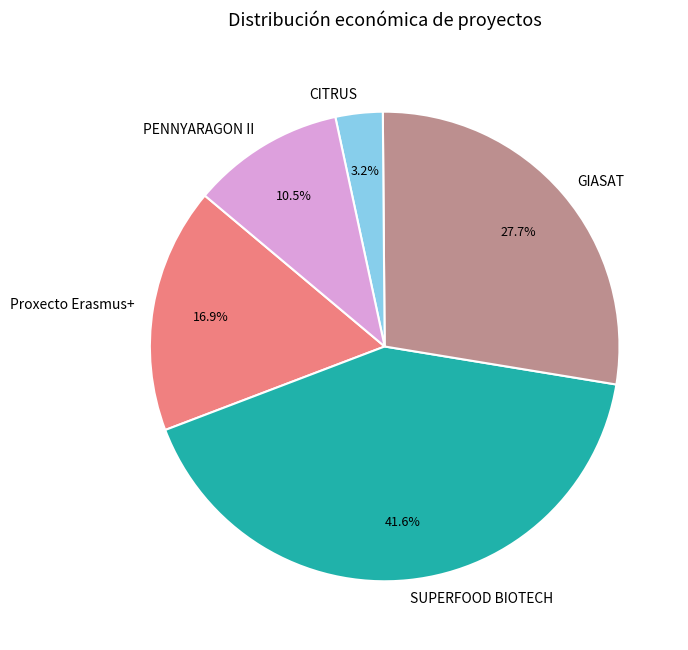

Is it true that Proxecto Erasmus+ is 26% of the pie?

False